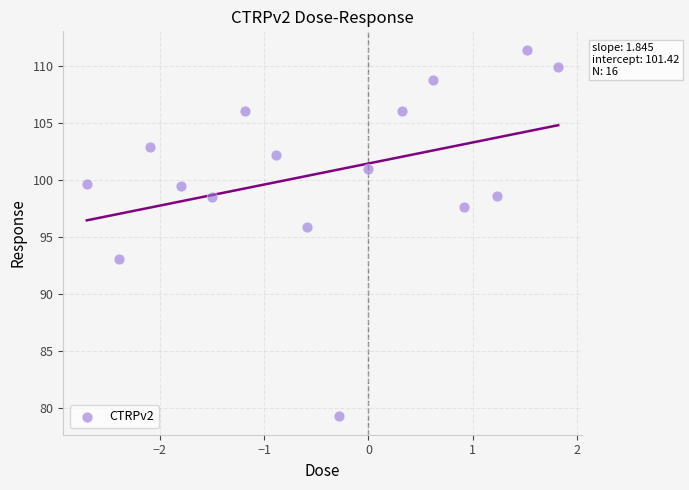

What is the range of X values (max minus min)?

4.5